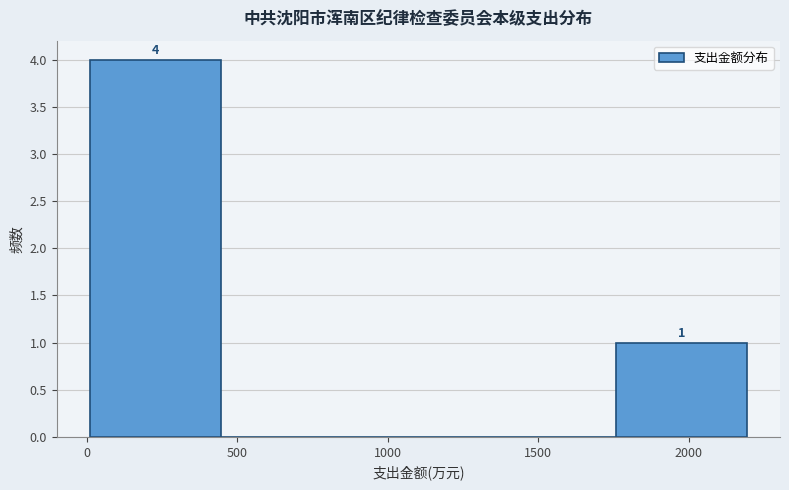

Over which range of the x-axis is the bar tallest?

0 to 450